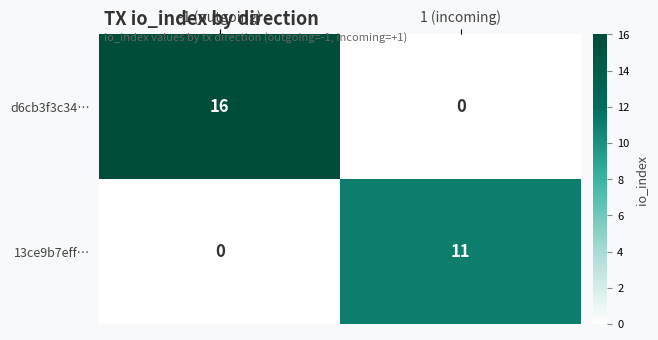

The value of d6cb3f3c34… at 1 (incoming) is 0. True or false?

True